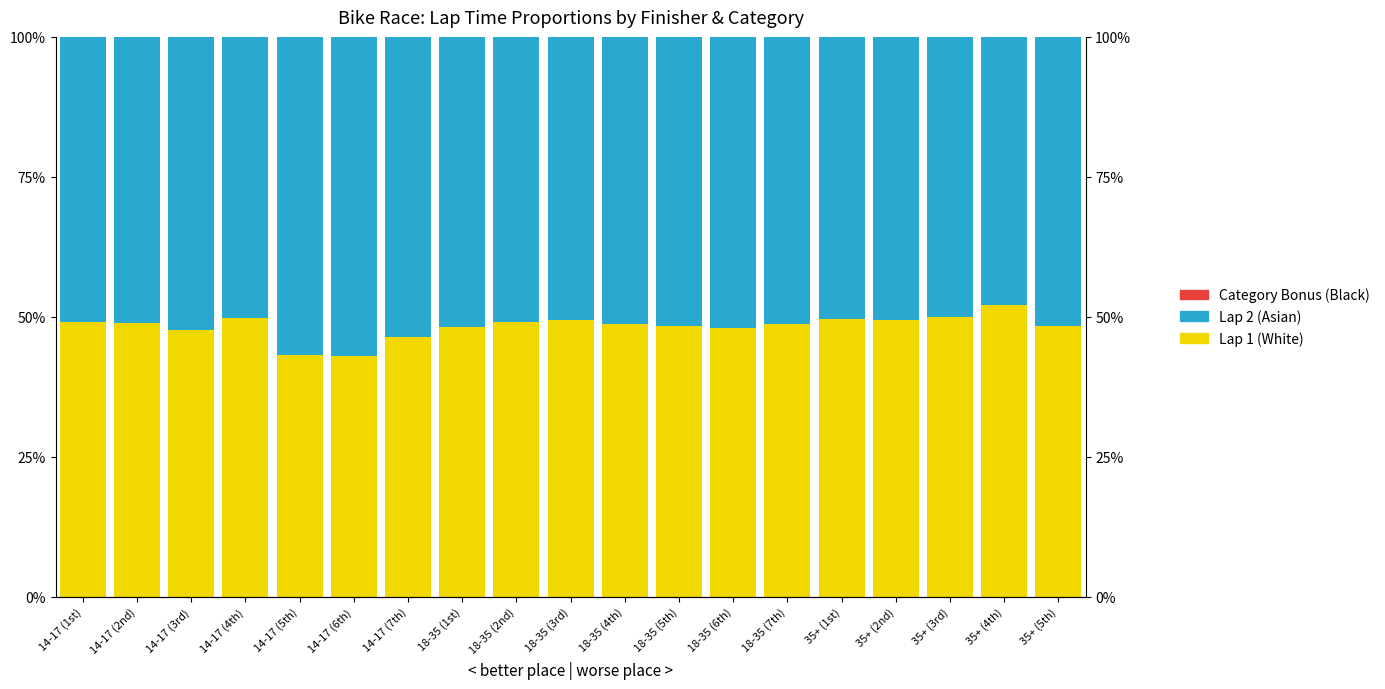

List the series in order of their peak value, lowest first.

Category Bonus (Black), Lap 1 (White), Lap 2 (Asian)